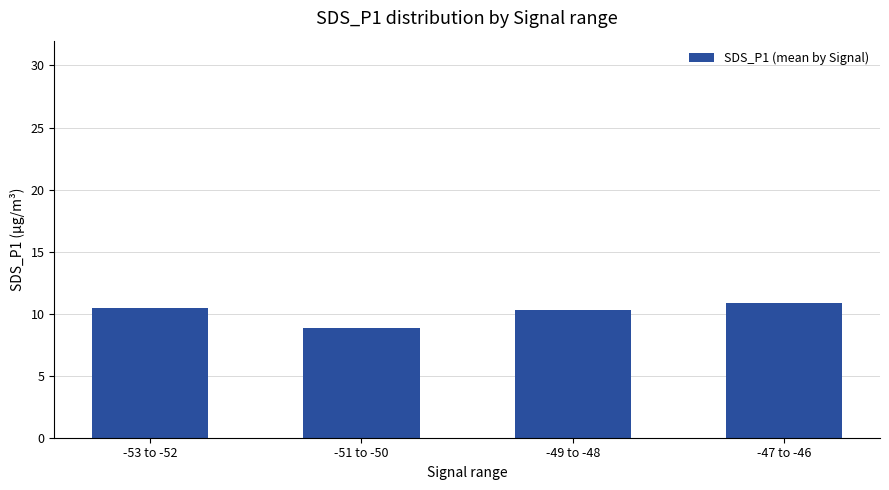

What is the ratio of the value at -53 to -52 to the value at -51 to -50?

1.2